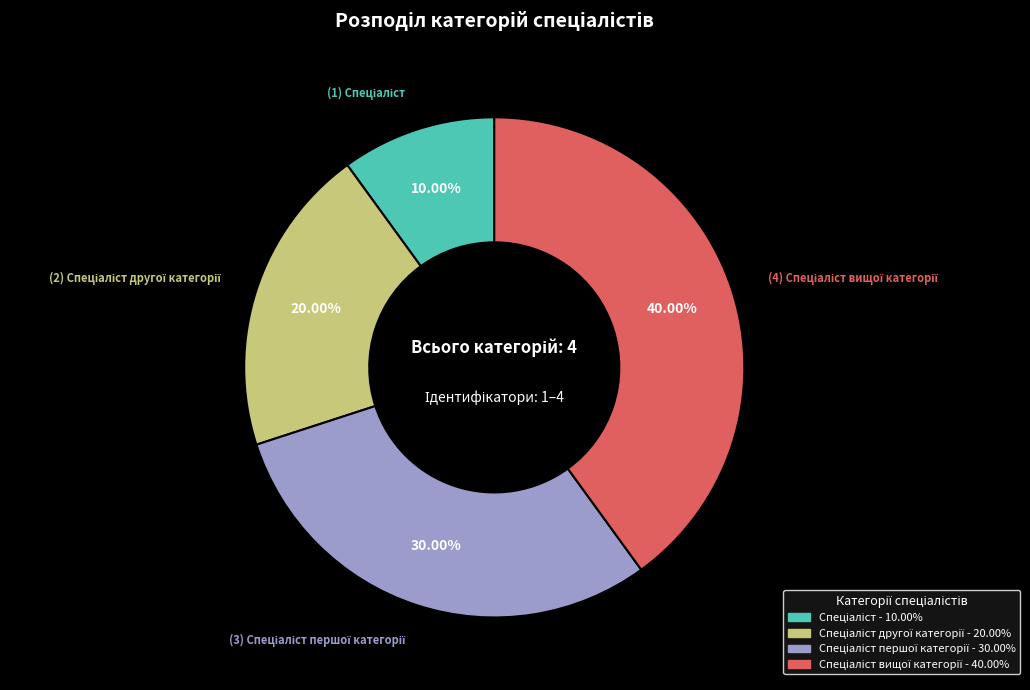

Is there a majority slice in this chart?

No